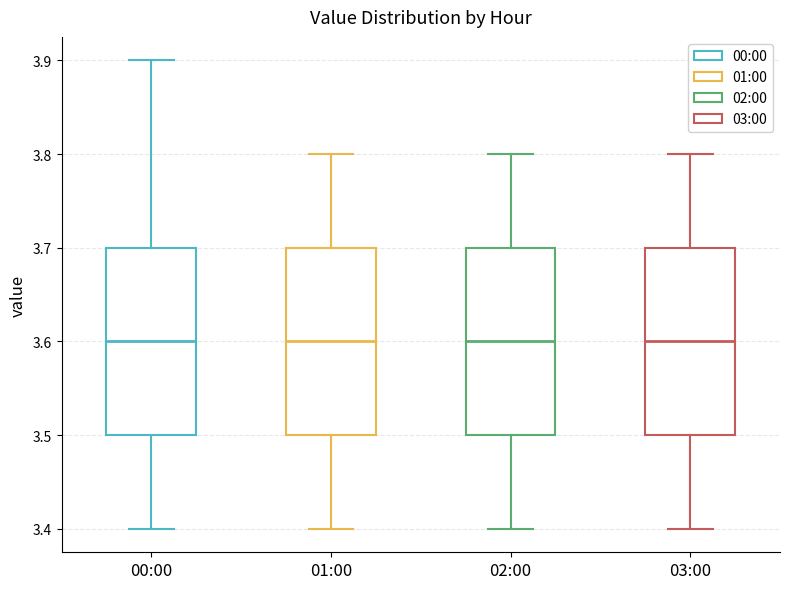

Reading left to right, read every box against the y-axis: the position of its median line, the range the box covers, and the ends of its whiskers. The values are not printed on the chart, so give them approximately, as read against the axis.

00:00: median 3.6, box 3.5 to 3.7, whiskers 3.4 to 3.9
01:00: median 3.6, box 3.5 to 3.7, whiskers 3.4 to 3.8
02:00: median 3.6, box 3.5 to 3.7, whiskers 3.4 to 3.8
03:00: median 3.6, box 3.5 to 3.7, whiskers 3.4 to 3.8